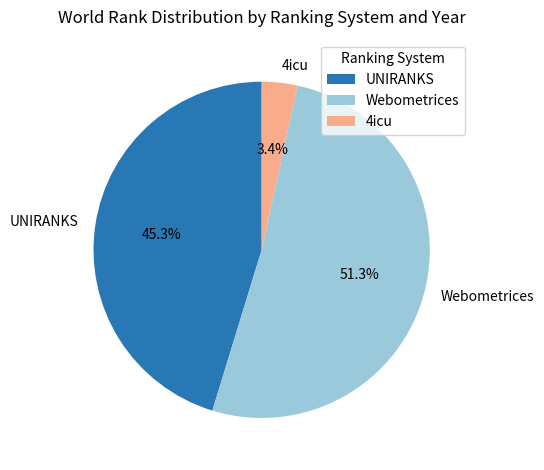

Which category has the smallest portion of the pie?

4icu